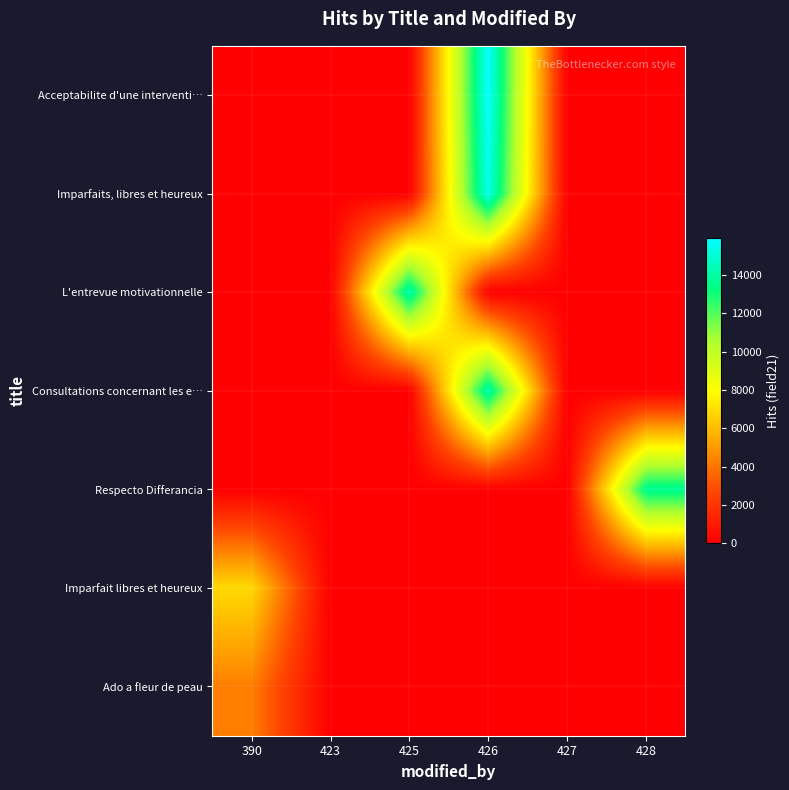

List the series in order of their peak value, lowest first.

Ado a fleur de peau, Imparfait libres et heureux, Respecto Differancia, Consultations concernant les e…, L'entrevue motivationnelle, Imparfaits, libres et heureux, Acceptabilite d'une interventi…